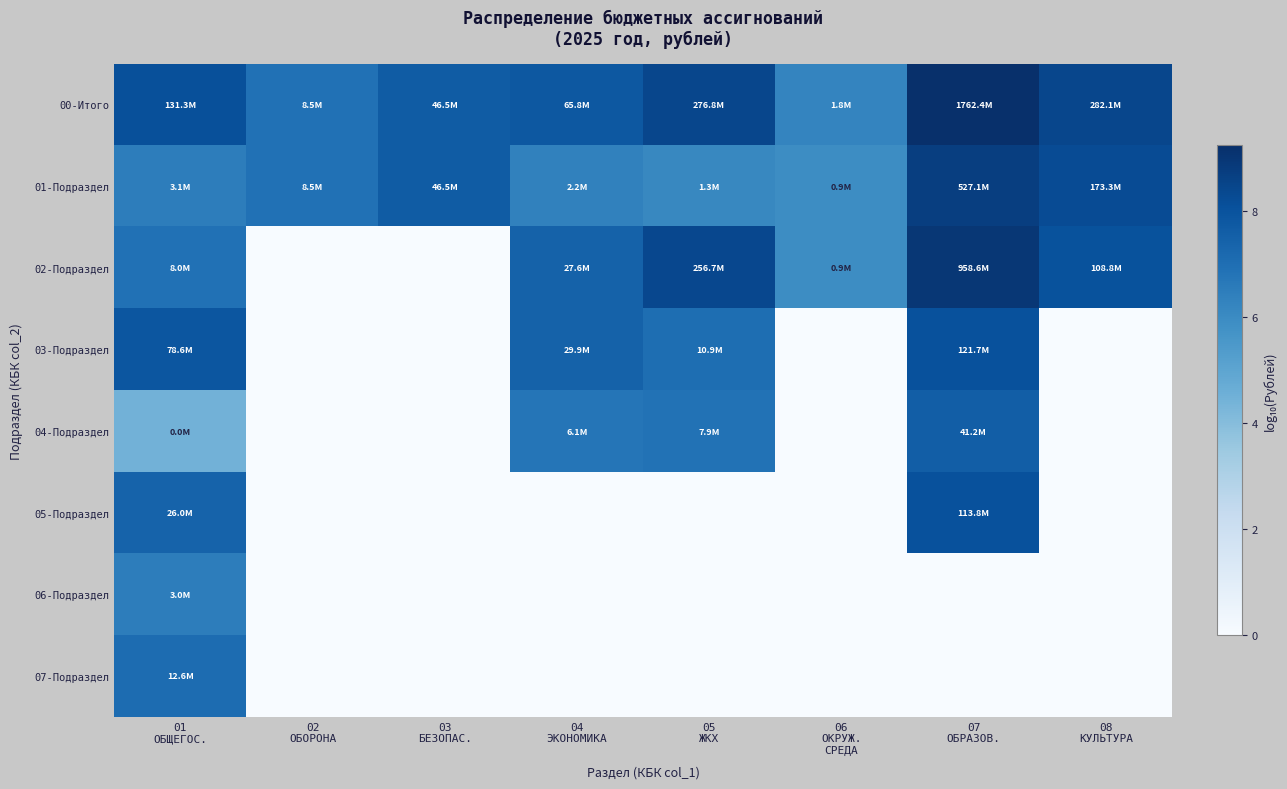

At how many categories does at least one series exceed 6?

8